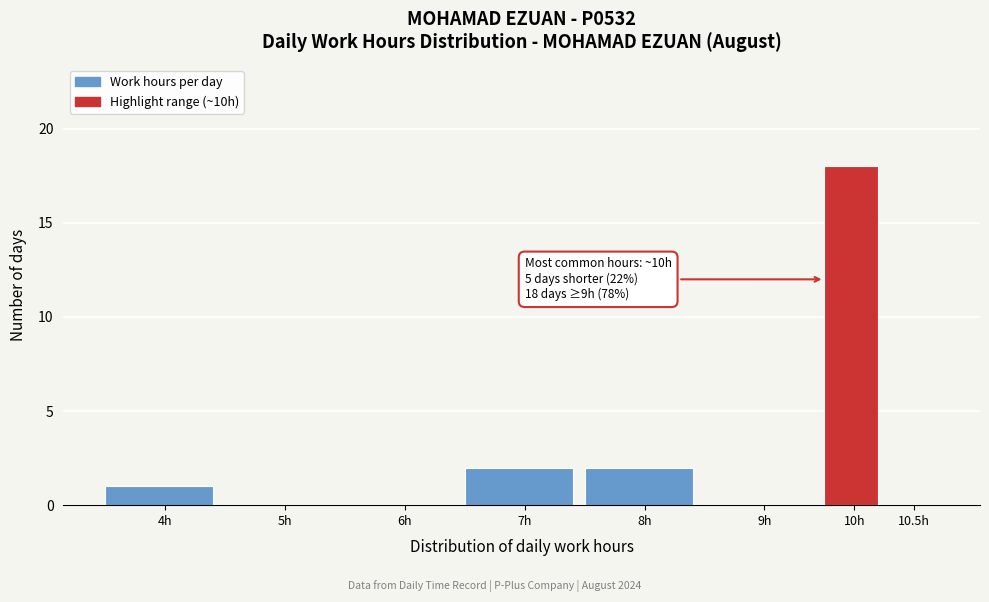

Reading left to right, what are all the values shown in this chart?

4h=1	5h=0	6h=0	7h=2	8h=2	9h=0	10h=18	10.5h=0